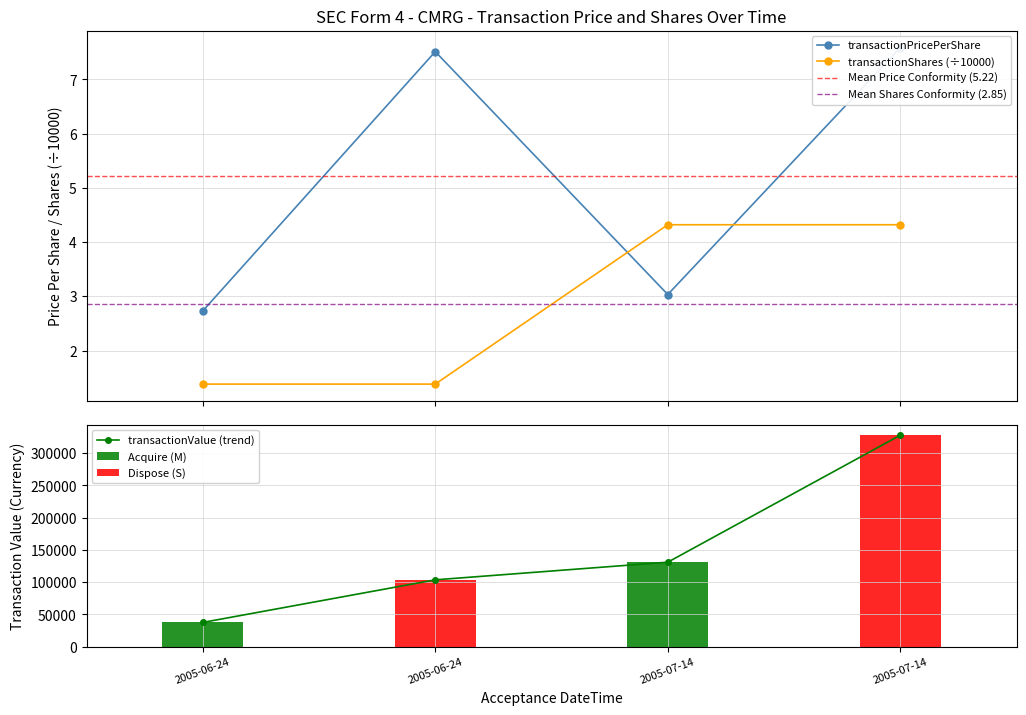

How many data points in transactionPricePerShare are above 7?

2